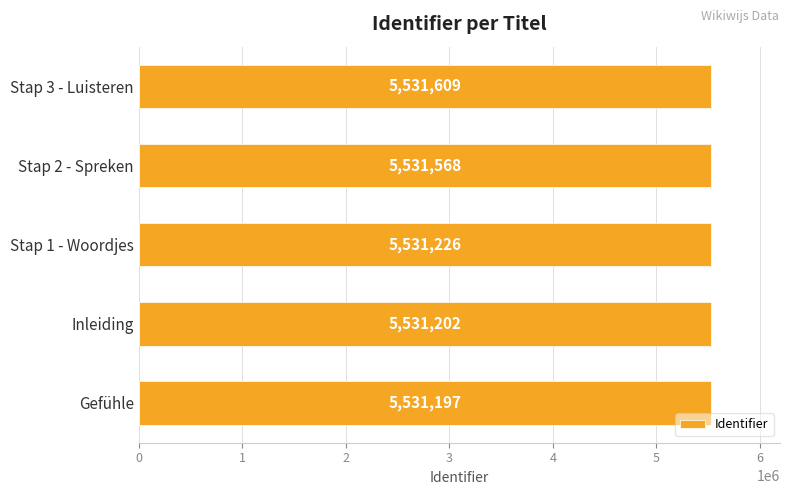

How many categories are shown in the chart?

5